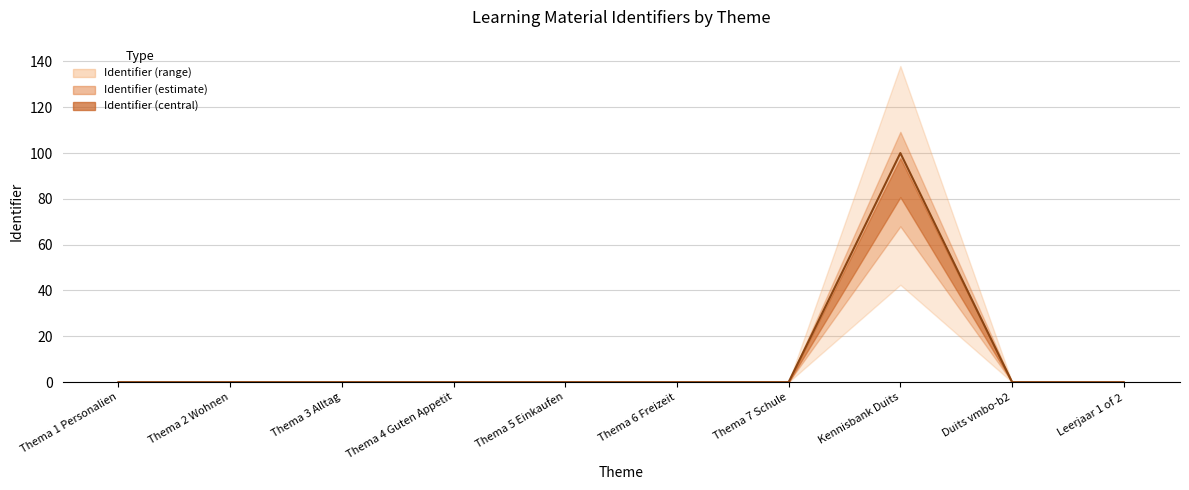

Reading left to right, list all the values displayed in this chart.

Thema 1 Personalien=0.0	Thema 2 Wohnen=0.0	Thema 3 Alltag=0.0	Thema 4 Guten Appetit=0.0	Thema 5 Einkaufen=0.0	Thema 6 Freizeit=0.0	Thema 7 Schule=0.0	Kennisbank Duits=100.0	Duits vmbo-b2=0.0	Leerjaar 1 of 2=0.0